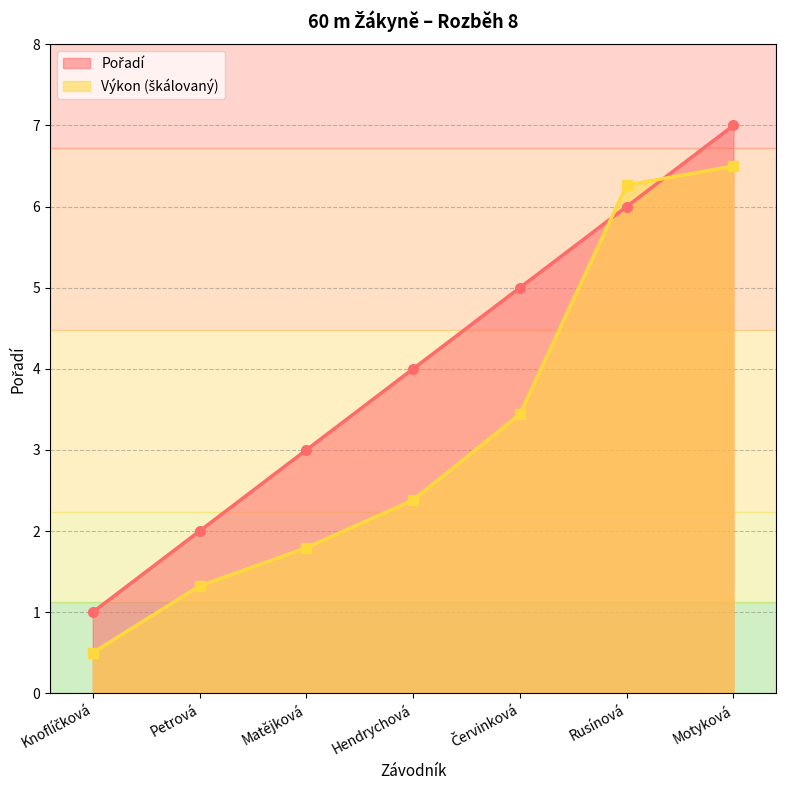

True or false: Výkon and Pořadí cross at least once.

True